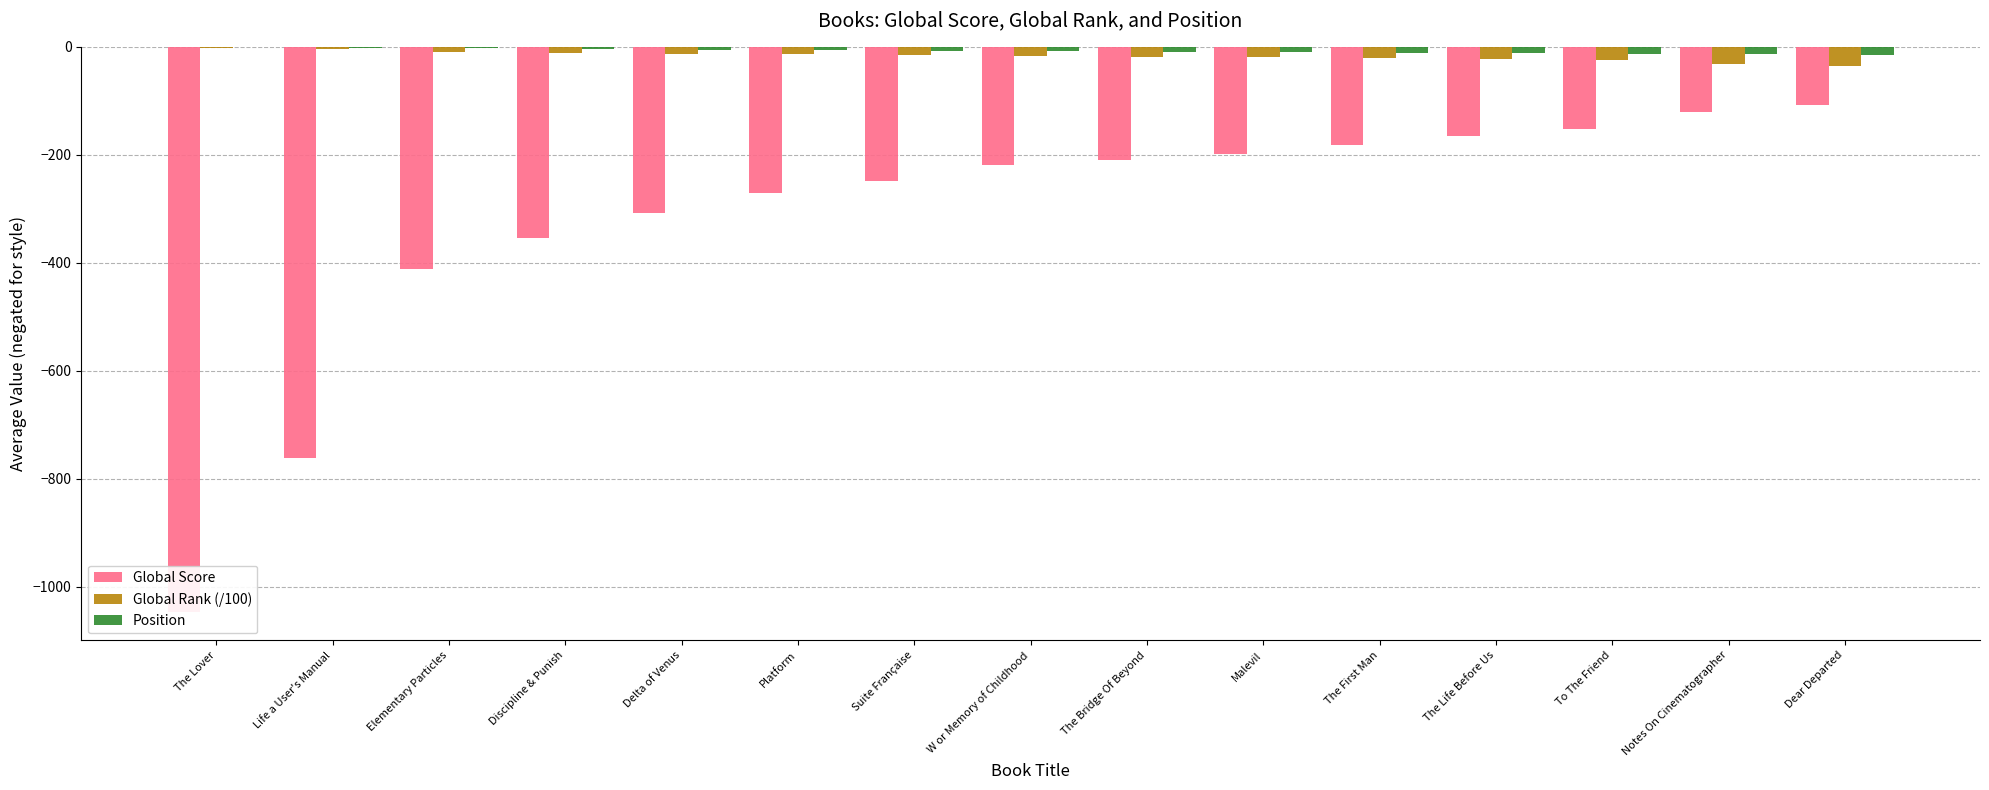

What is the lowest value of the Position series?

-15.0